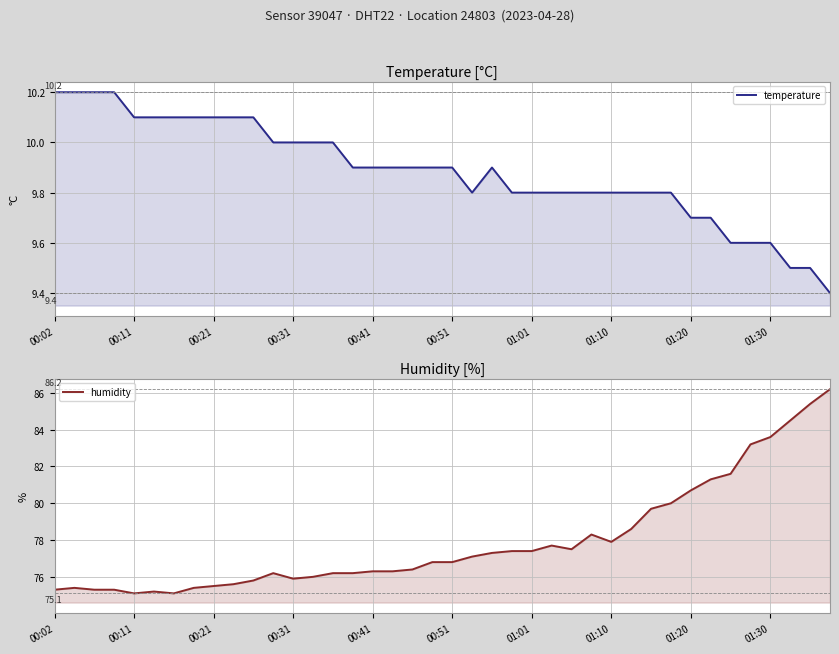

True or false: humidity and temperature cross at least once.

False